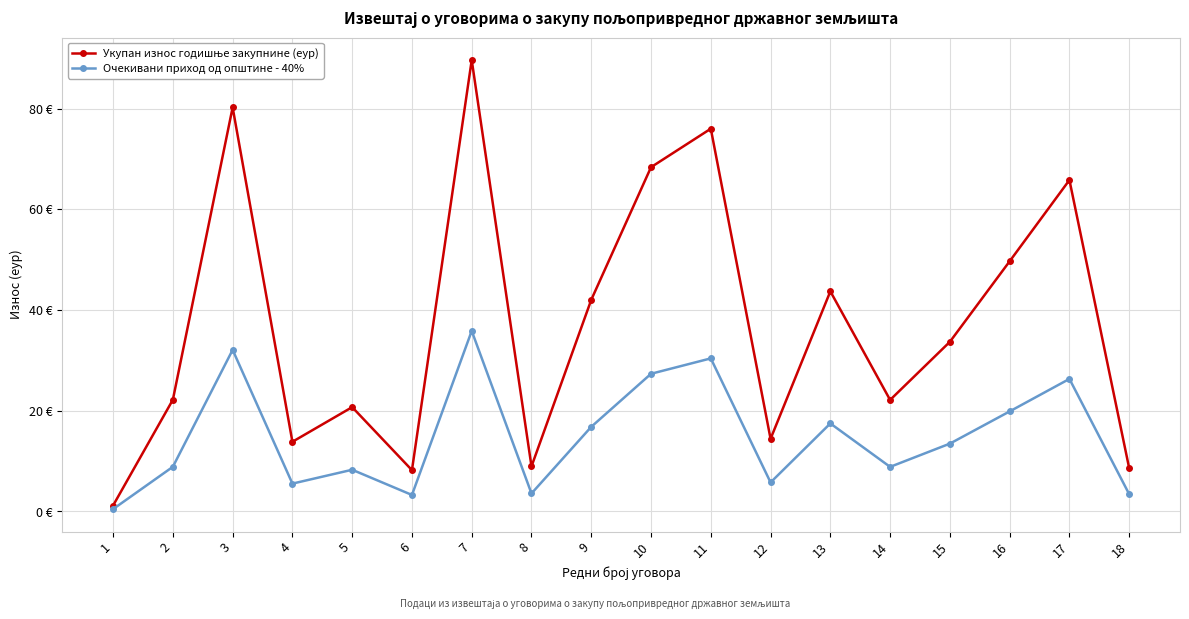

True or false: Очекивани приход од општине - 40% has a value of 26.3 at 17.

True